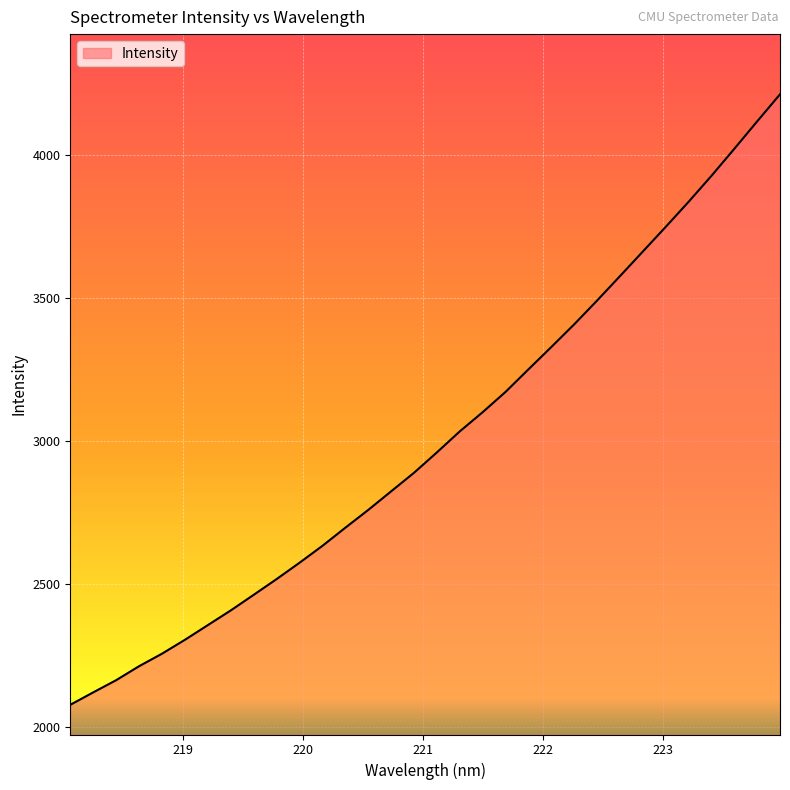

What is the maximum value shown in the chart?

4211.8